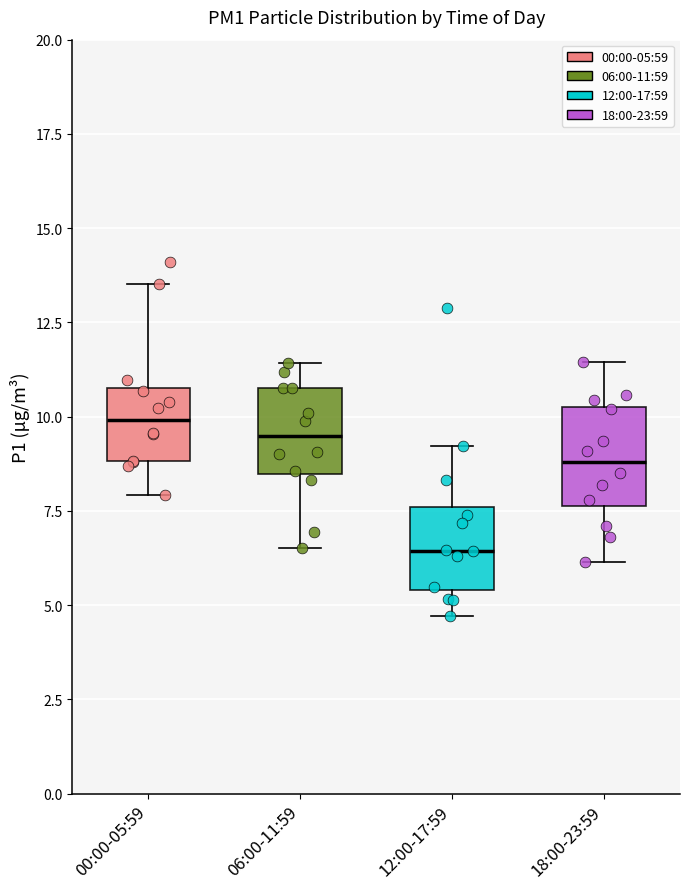

Where does the upper whisker of the box for 00:00-05:59 end on the y-axis? The values are not printed on the chart, so give them approximately, as read against the axis.

13.5